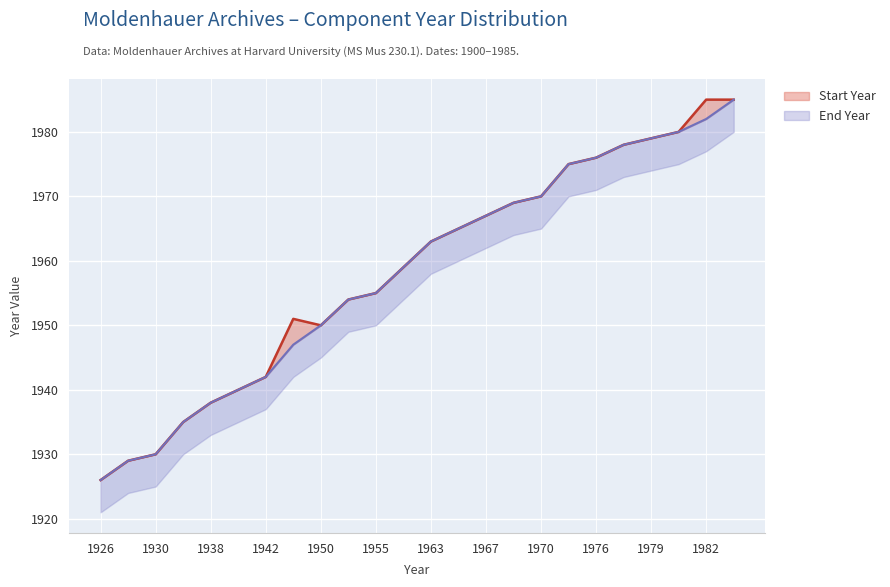

True or false: End Year and Start Year cross at least once.

False